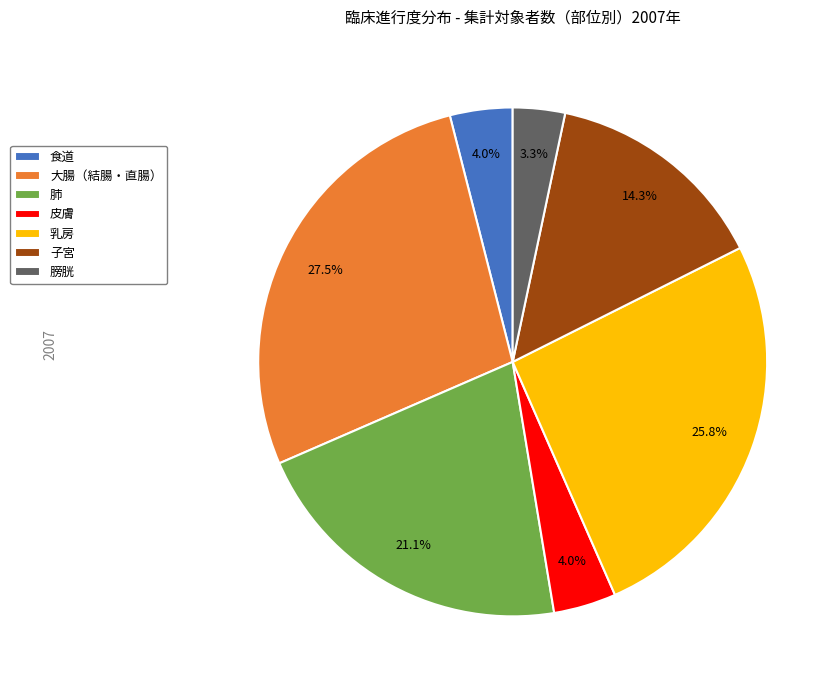

To the nearest percent, what portion does 肺 represent?

21%